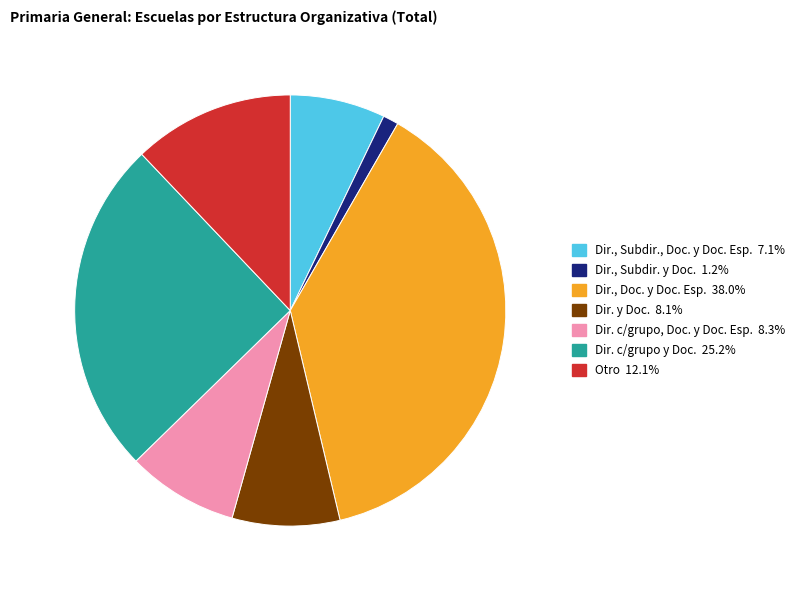

Is there a majority slice in this chart?

No